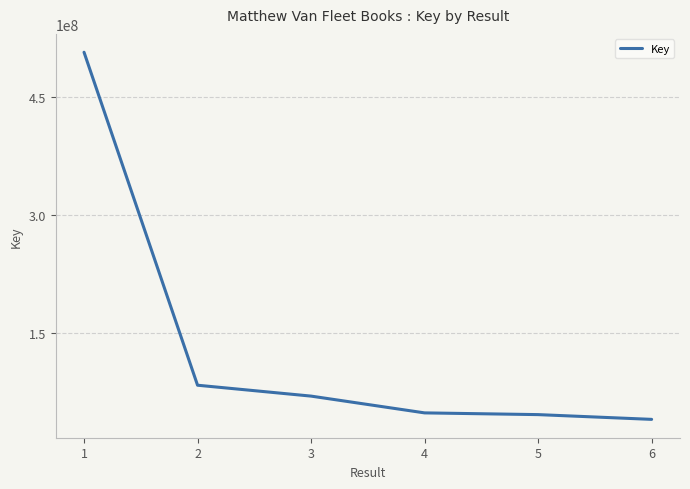

What is the average value?

132088749